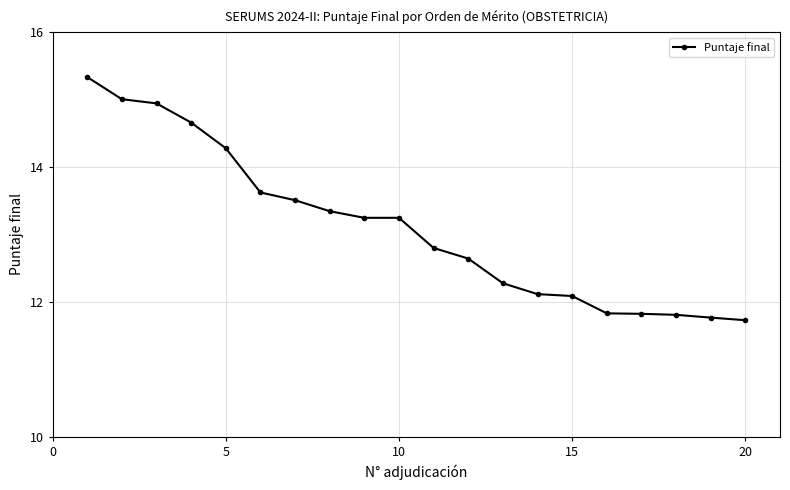

Reading right to left, extract all data points from this chart.

11.7	11.8	11.8	11.8	11.8	12.1	12.1	12.3	12.6	12.8	13.2	13.2	13.3	13.5	13.6	14.3	14.7	14.9	15.0	15.3